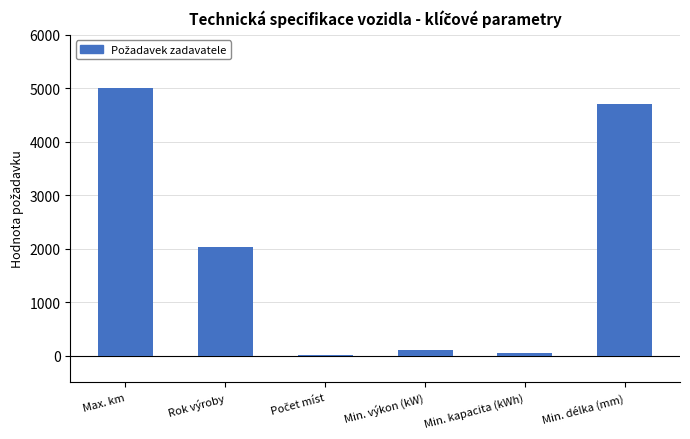

At which label is the value closest to 2502?

Rok výroby